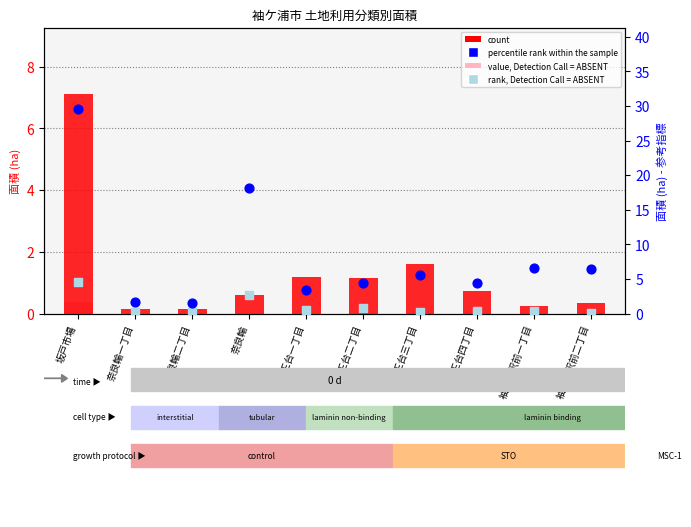

Which series has the largest total across all categories?

percentile rank within the sample